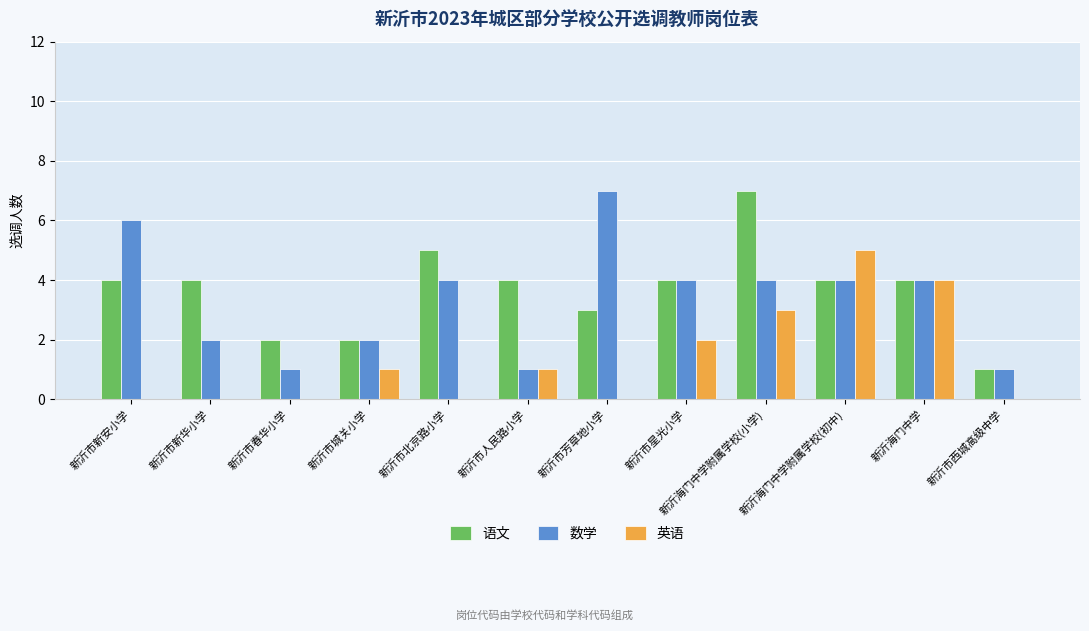

What is the sum of the 数学 values at 新沂市人民路小学 and 新沂市新安小学?

7